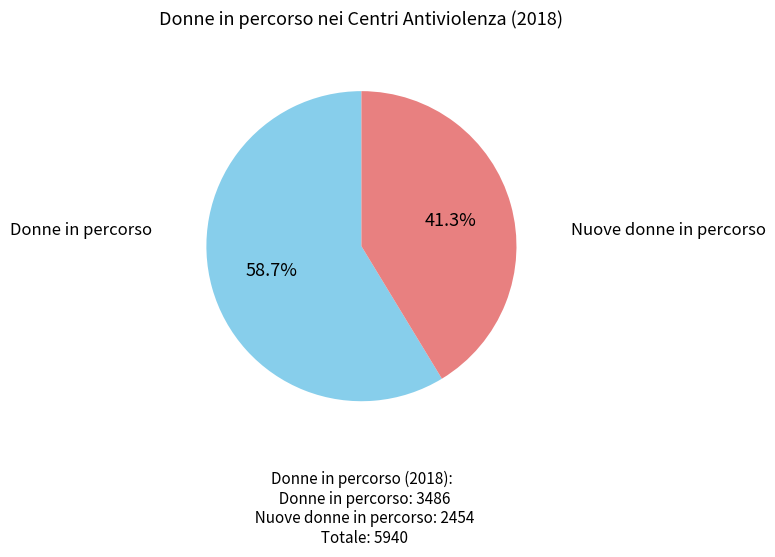

Is there a majority slice in this chart?

Yes